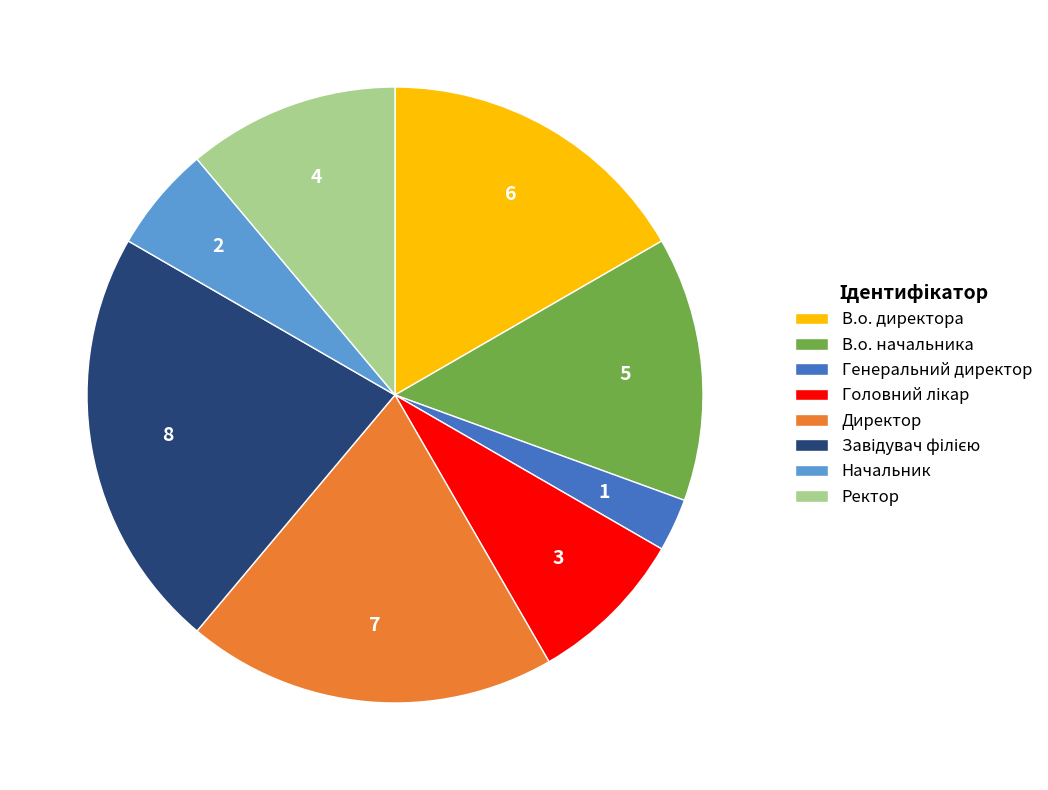

Which category has the smallest portion of the pie?

Генеральний директор